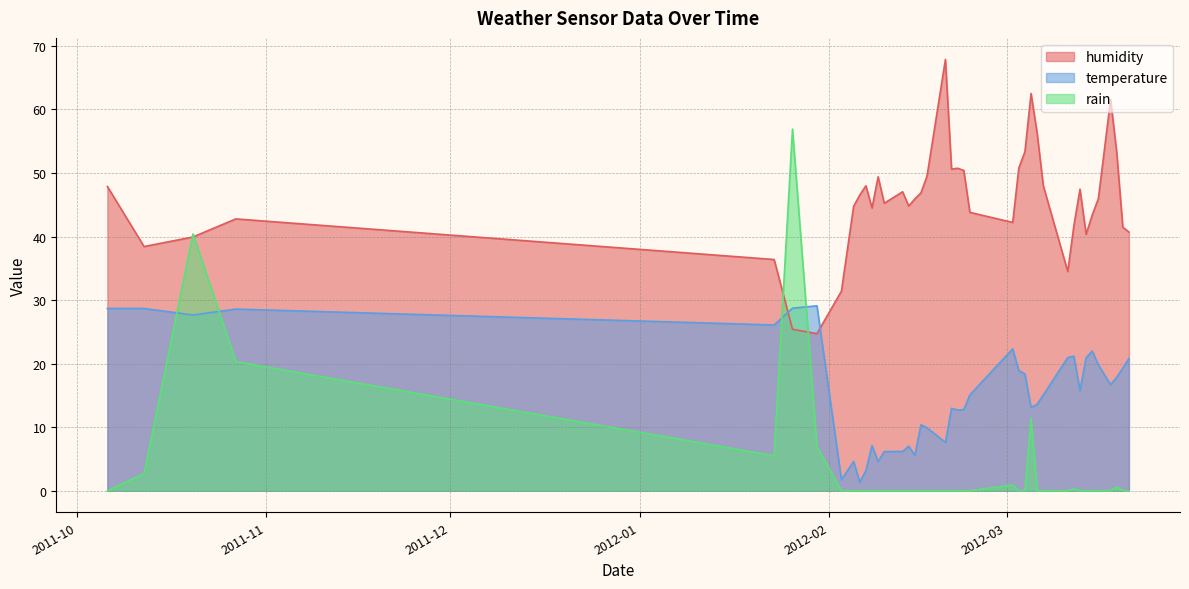

Which series has the largest total across all categories?

humidity